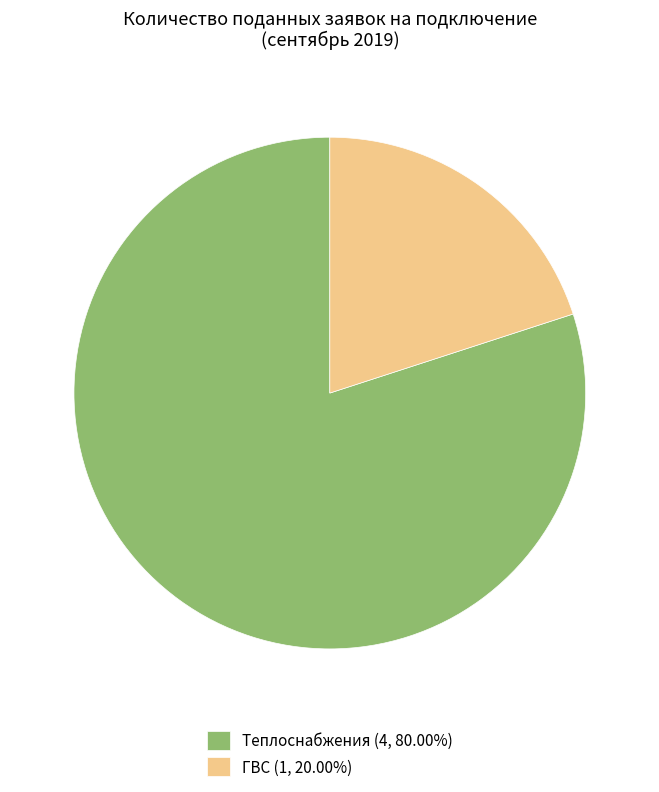

The Теплоснабжения slice represents 80% of the pie. True or false?

True